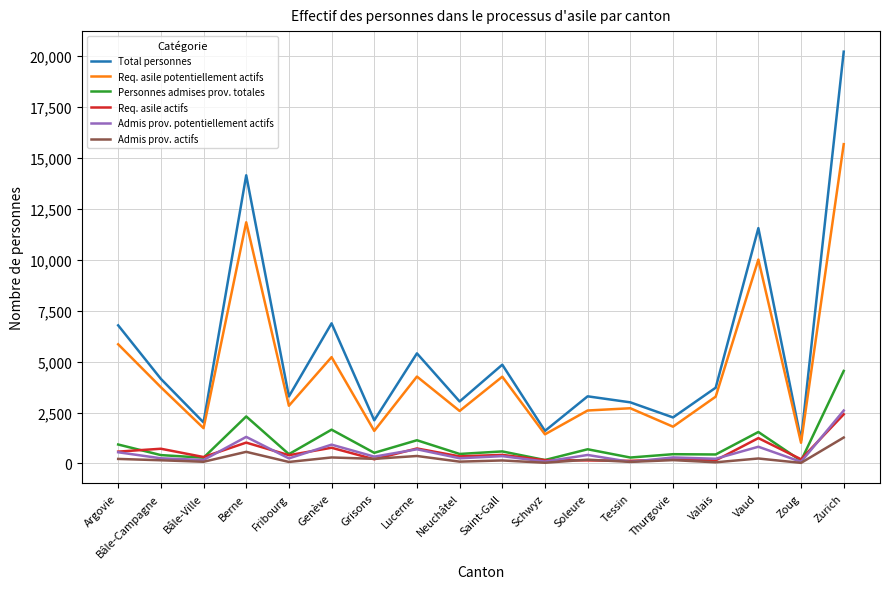

Is the value of Total personnes at Zurich greater than the value of Req. asile potentiellement actifs at Soleure?

Yes